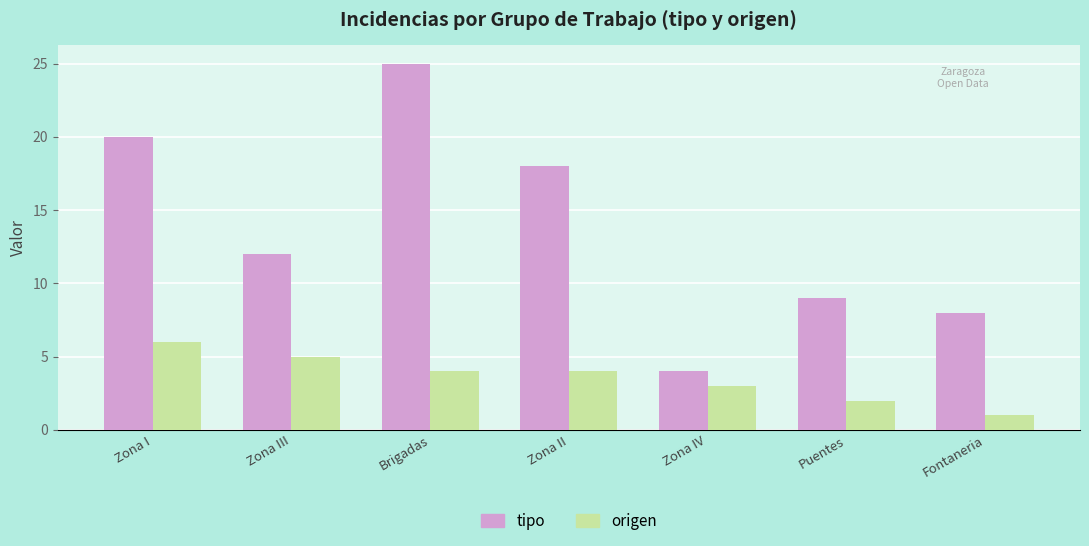

Count the number of data series in this chart.

2